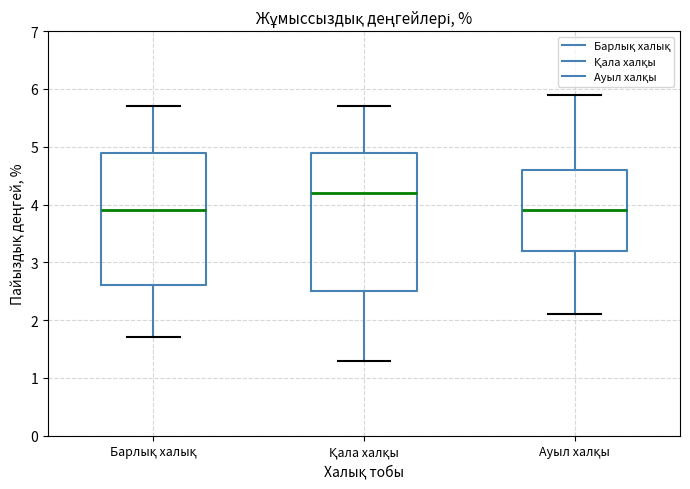

Reading left to right, transcribe this box plot: for each box, give where its median line is, the range the box spans, and where its two whiskers end, as read against the y-axis. The values are not printed on the chart, so give them approximately, as read against the axis.

Барлық халық: median 3.9, box 2.6 to 4.9, whiskers 1.7 to 5.7
Қала халқы: median 4.2, box 2.5 to 4.9, whiskers 1.3 to 5.7
Ауыл халқы: median 3.9, box 3.2 to 4.6, whiskers 2.1 to 5.9